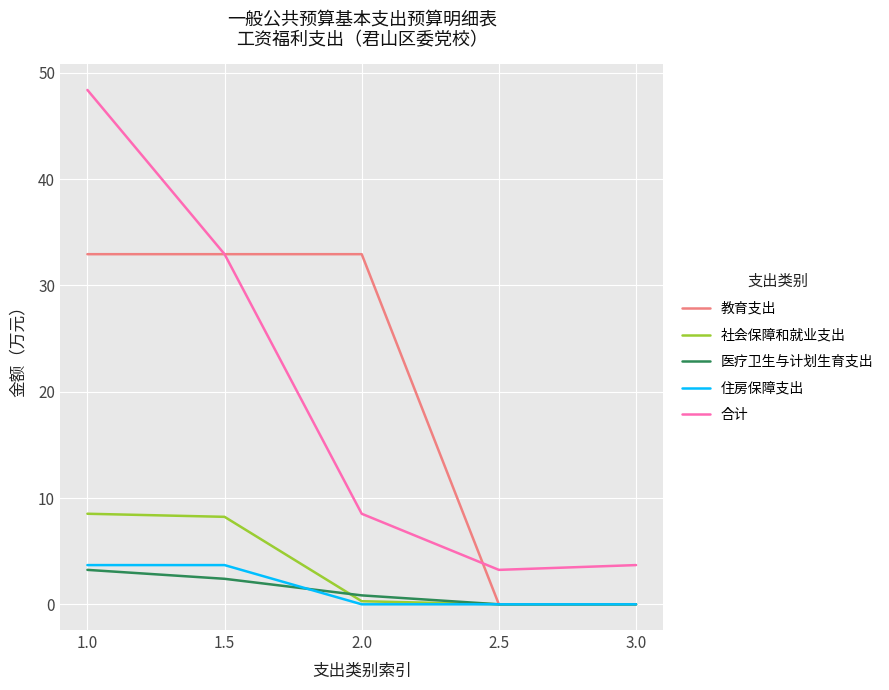

What are all the series names shown in the legend?

教育支出, 社会保障和就业支出, 医疗卫生与计划生育支出, 住房保障支出, 合计